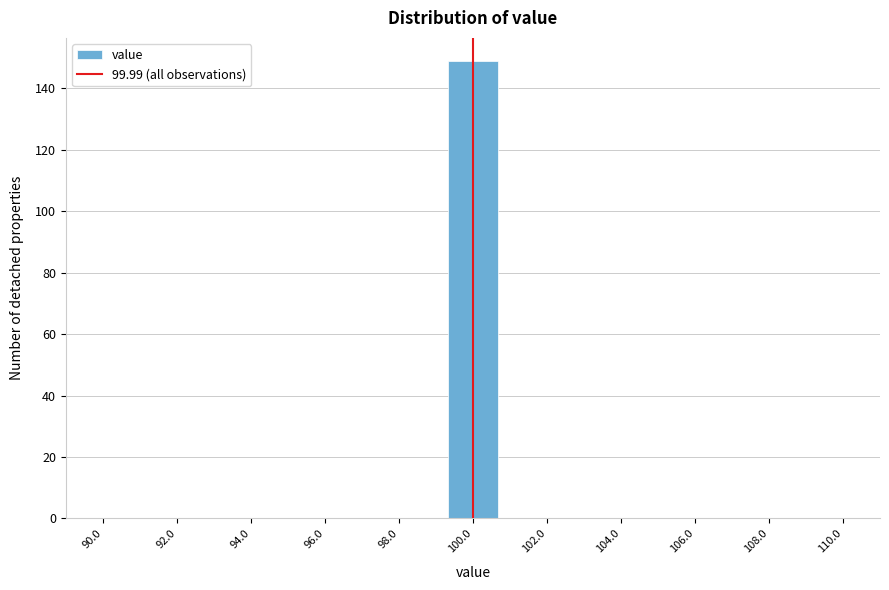

Reading left to right, transcribe this chart: for each bar, give the range it covers on the x-axis and its height. Neither the bar edges nor the heights are printed on the chart, so give them approximately, as read against the axes.

90.0 to 91.4: 0
91.4 to 92.6: 0
92.6 to 94.0: 0
94.0 to 95.4: 0
95.4 to 96.6: 0
96.6 to 98.0: 0
98.0 to 99.4: 0
99.4 to 100.6: 150
100.6 to 102.0: 0
102.0 to 103.4: 0
103.4 to 104.6: 0
104.6 to 106.0: 0
106.0 to 107.4: 0
107.4 to 108.6: 0
108.6 to 110.0: 0